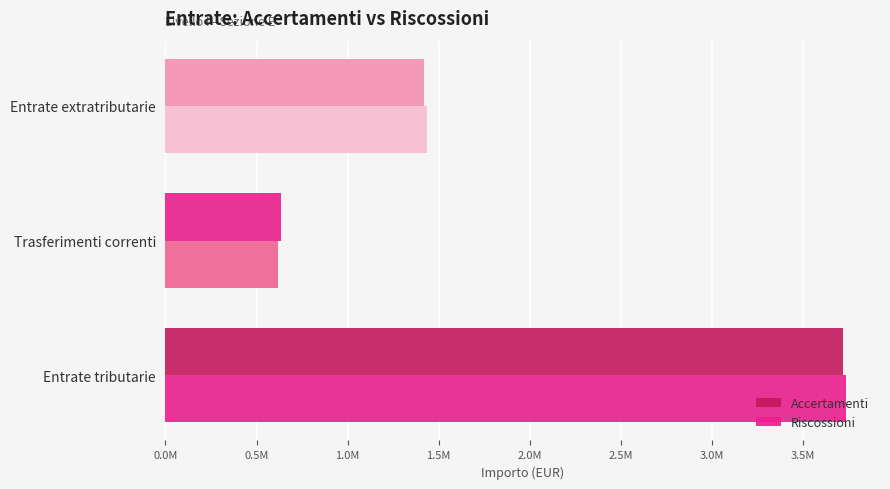

What are all the series names shown in the legend?

Accertamenti, Riscossioni